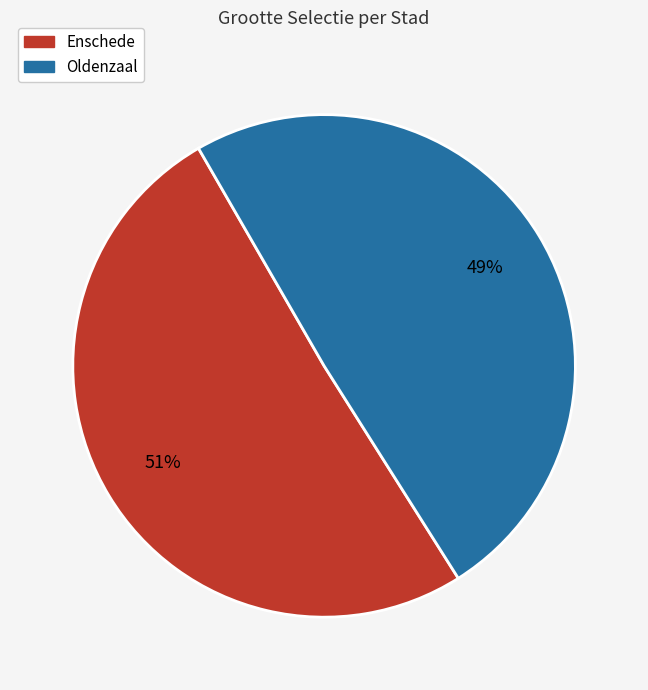

Is there any slice that represents more than half of the pie?

Yes